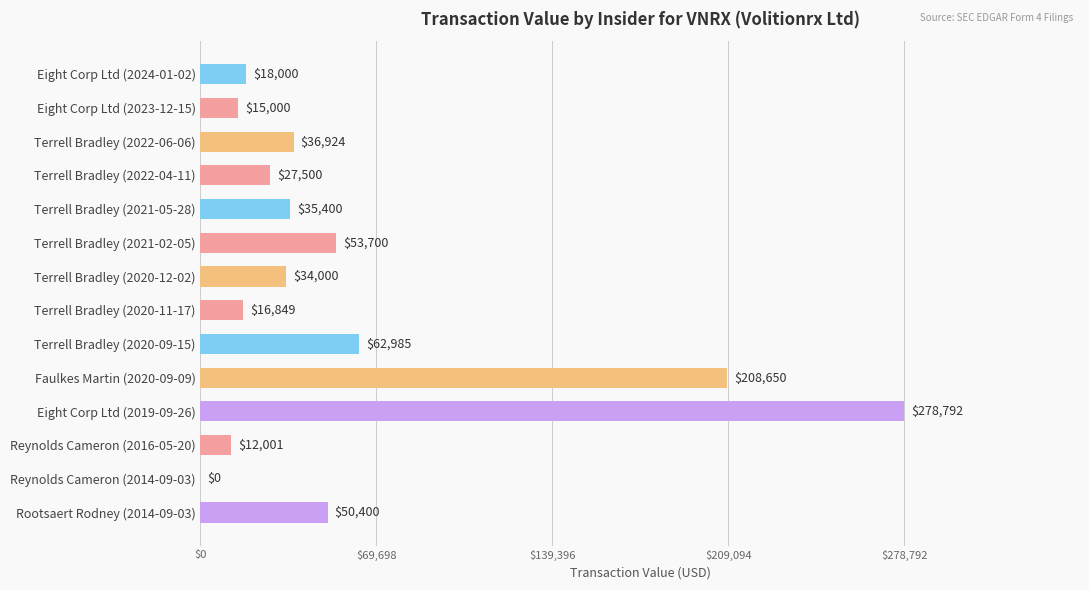

What is the ratio of the value at Eight Corp Ltd (2023-12-15) to the value at Terrell Bradley (2021-05-28)?

0.4